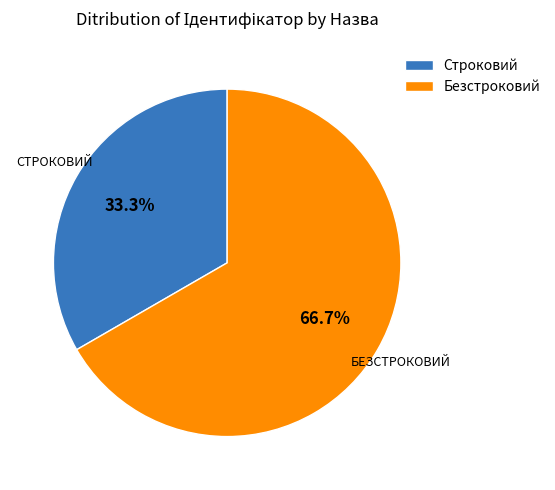

What is the ratio of the value at Строковий to the value at Безстроковий?

0.5